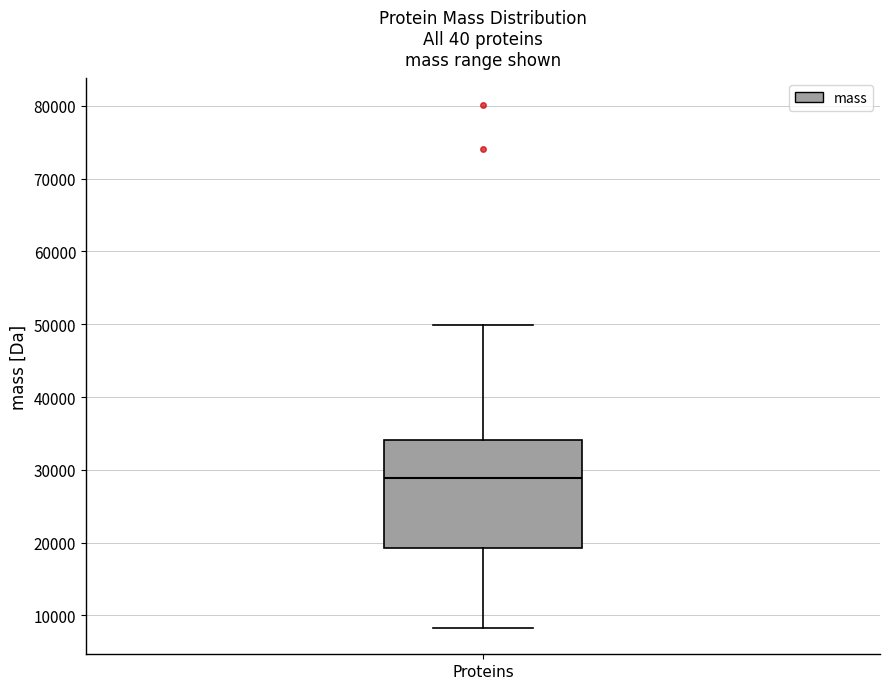

Transcribe this box plot: give where the median line is, the range the box spans, and where the two whiskers end, as read against the y-axis. The values are not printed on the chart, so give them approximately, as read against the axis.

median 29000, box 19000 to 34000, whiskers 8000 to 50000